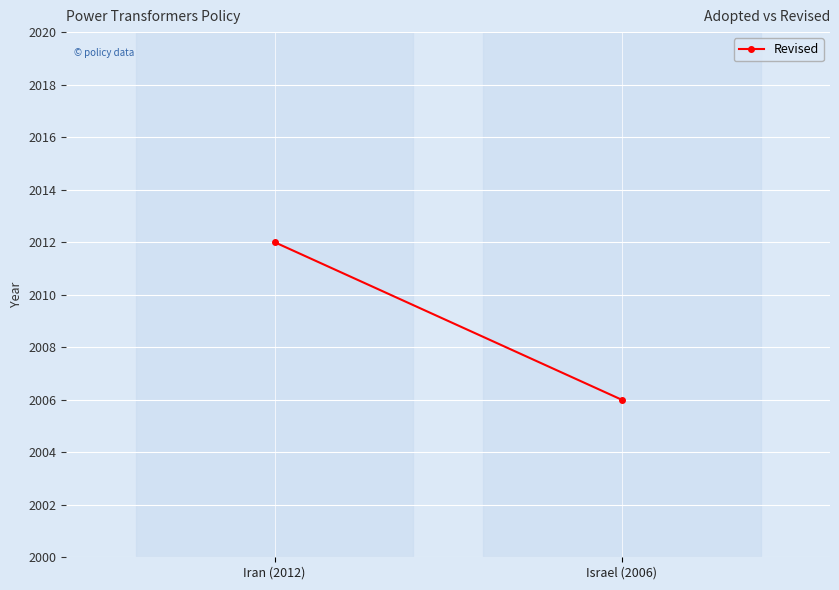

List the labels in order of value, smallest first.

Israel (2006), Iran (2012)